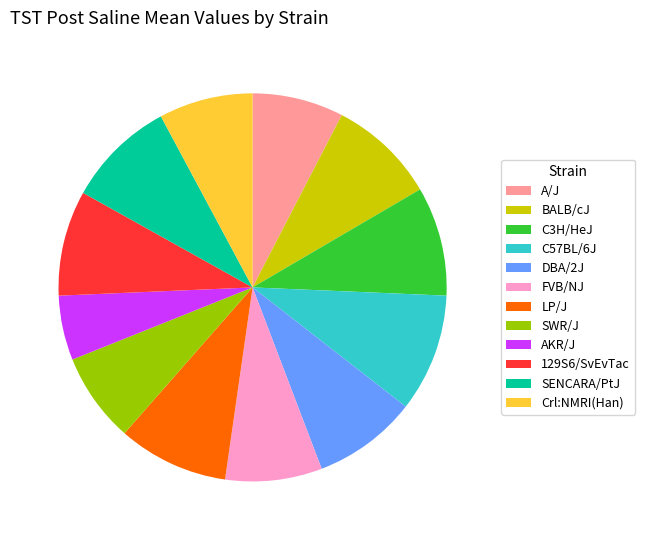

What is the ratio of the value at BALB/cJ to the value at FVB/NJ?

1.1